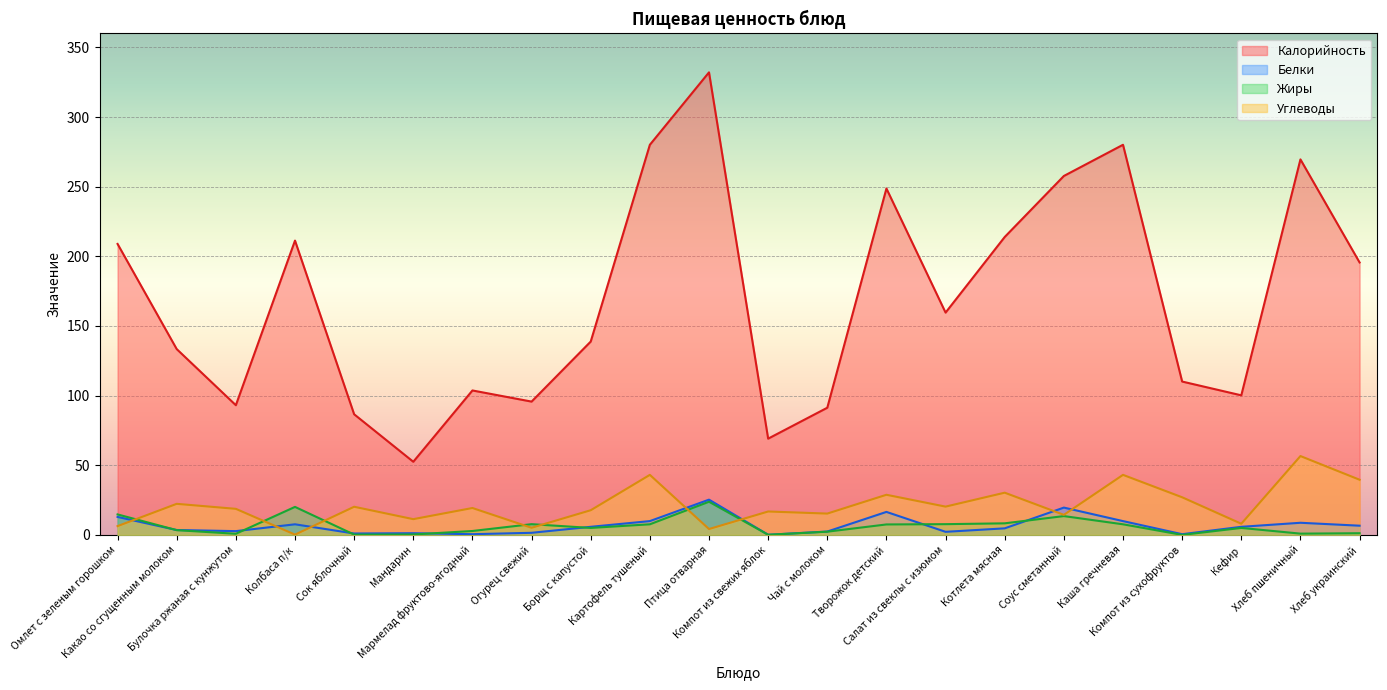

At how many categories does at least one series exceed 214?

6